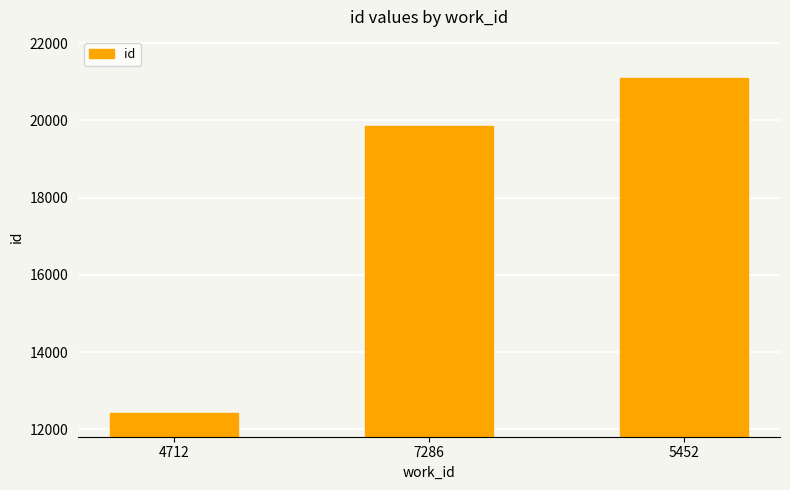

What is the label of the 1st bar from the left?

4712